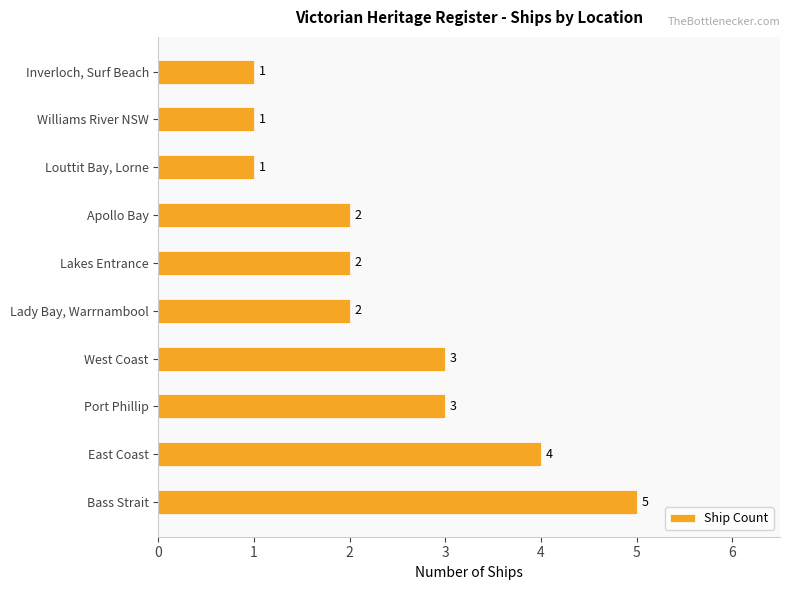

How many values are between 1 and 3?

8